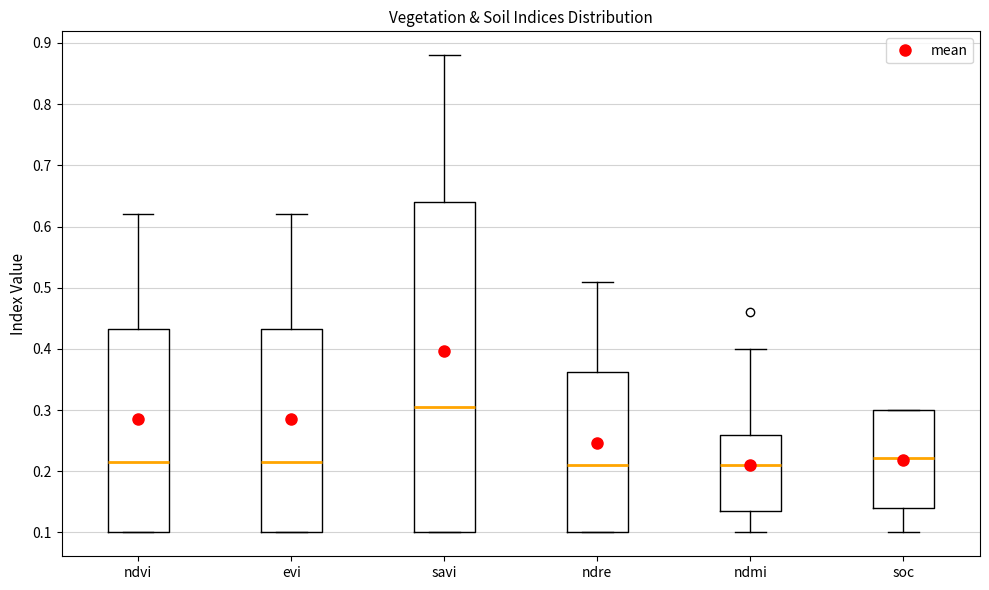

Reading left to right, transcribe this box plot: for each box, give where its median line is, the range the box spans, and where its two whiskers end, as read against the y-axis. The values are not printed on the chart, so give them approximately, as read against the axis.

ndvi: median 0.22, box 0.10 to 0.43, whiskers 0.10 to 0.62
evi: median 0.22, box 0.10 to 0.43, whiskers 0.10 to 0.62
savi: median 0.31, box 0.10 to 0.64, whiskers 0.10 to 0.88
ndre: median 0.21, box 0.10 to 0.36, whiskers 0.10 to 0.51
ndmi: median 0.21, box 0.14 to 0.26, whiskers 0.10 to 0.40
soc: median 0.22, box 0.14 to 0.30, whiskers 0.10 to 0.30